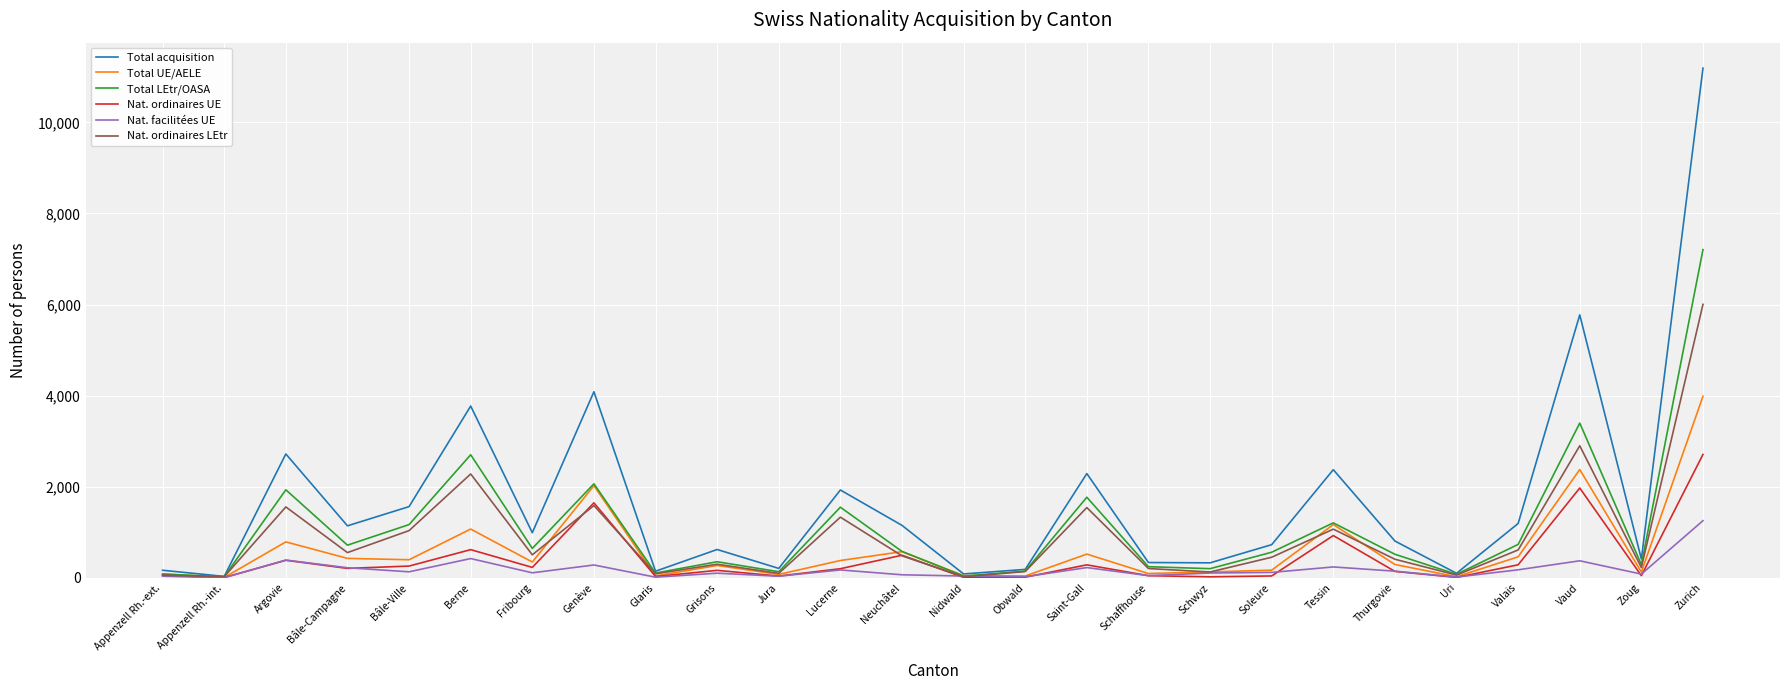

Where is Total LEtr/OASA nearest to the value 3615?

Vaud